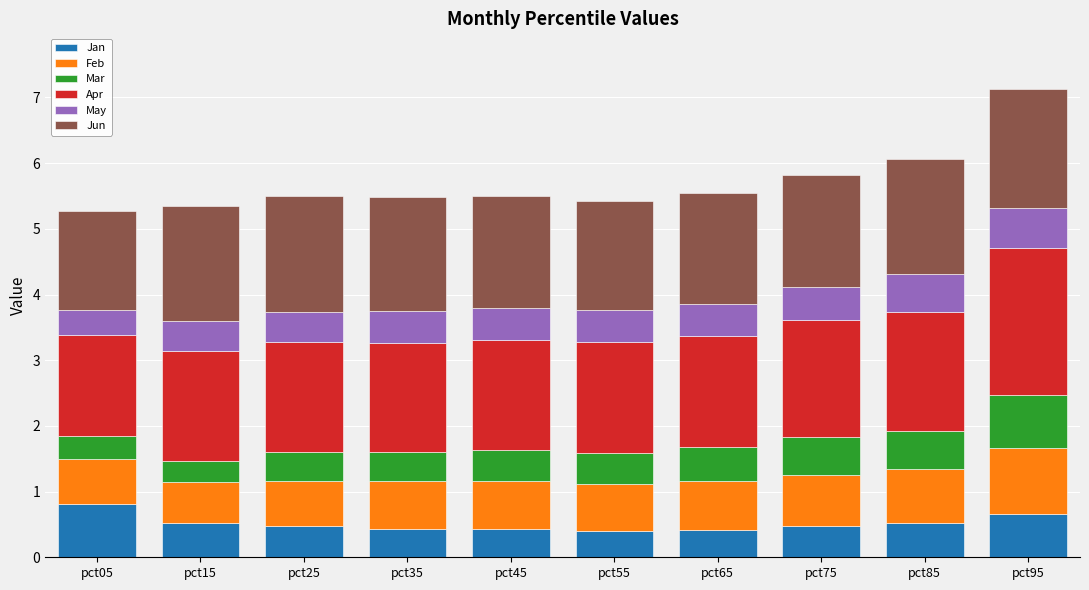

What is the difference between the maximum and minimum values in the Jan series?

0.4